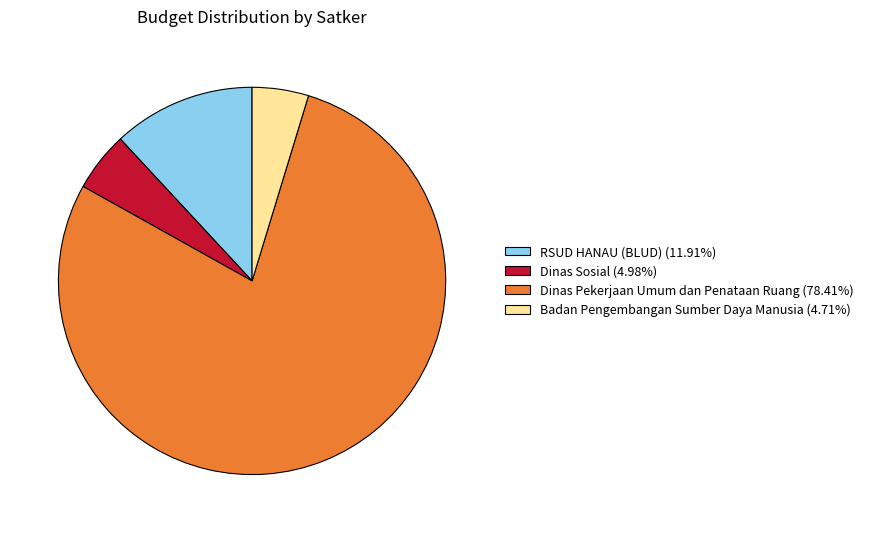

Is the sum of Dinas Sosial (4.98%) and Dinas Pekerjaan Umum dan Penataan Ruang (78.41%) greater than half?

Yes